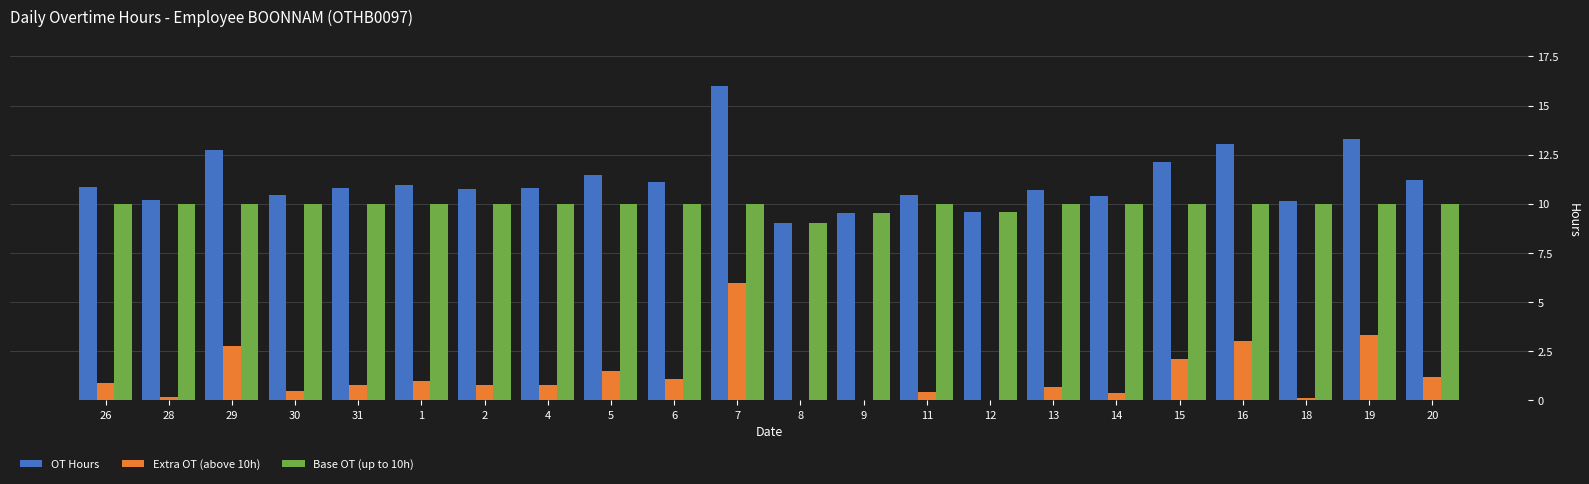

Is it true that OT Hours equals 10.9 at 26?

True